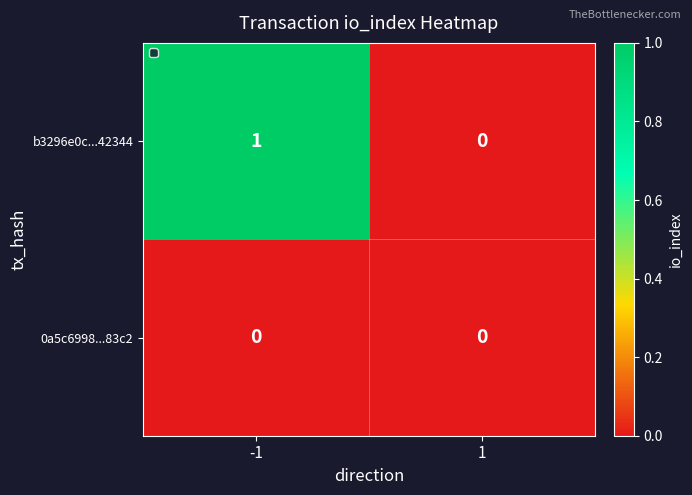

Reading right to left, extract all data points from this chart.

b3296e0c...42344: 0	1
0a5c6998...83c2: 0	0